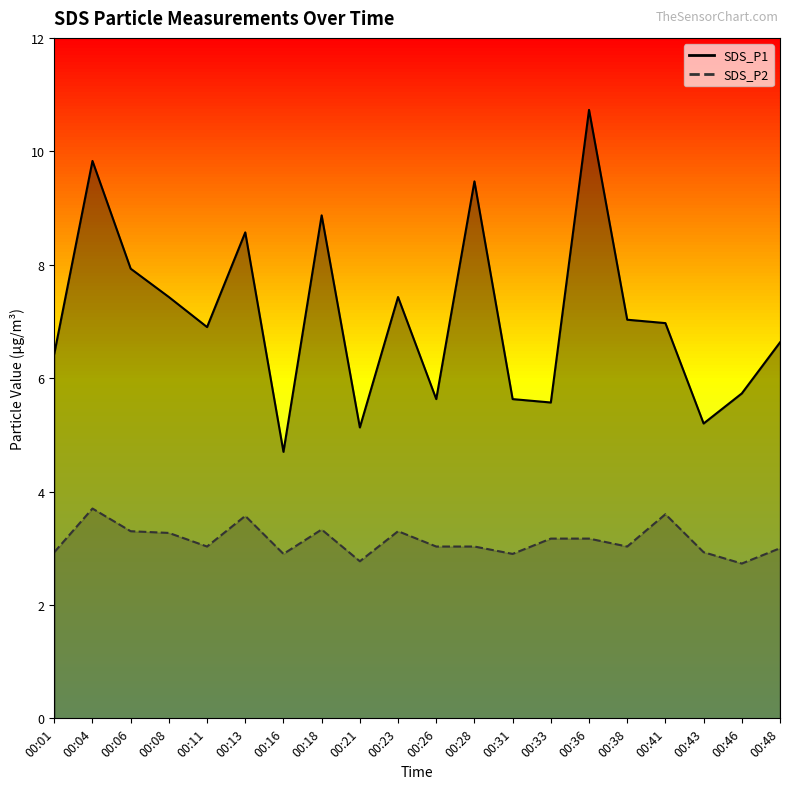

What are all the series names shown in the legend?

SDS_P1 line, SDS_P2 line